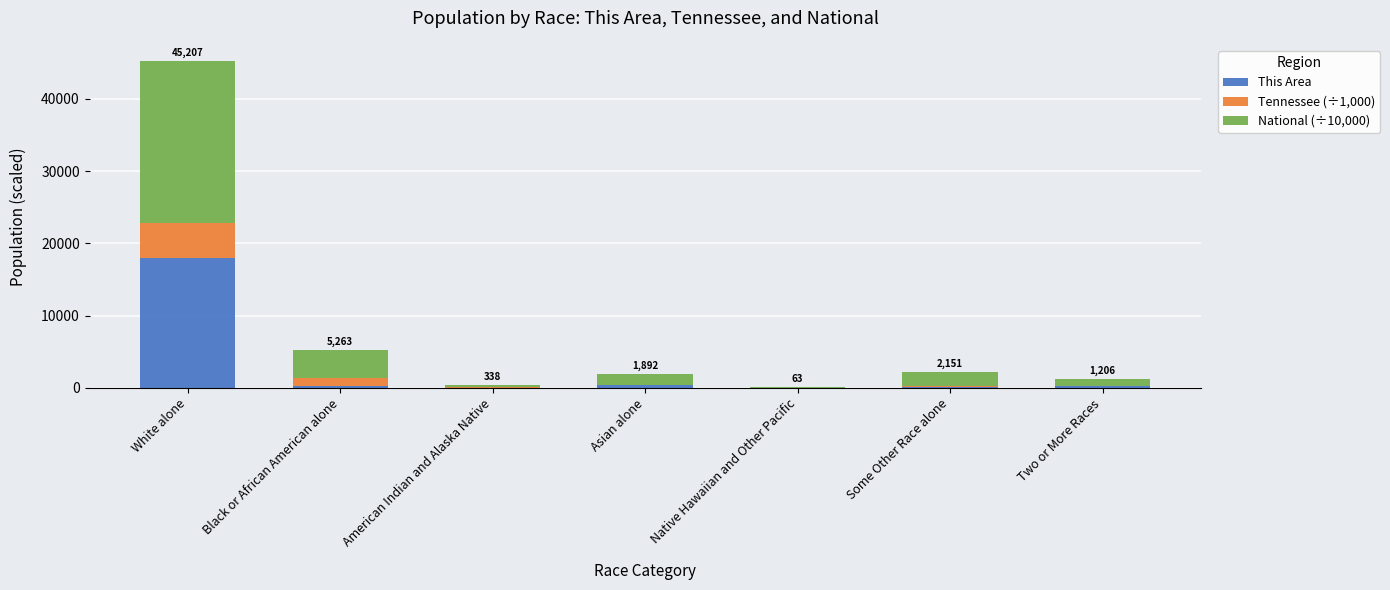

How many series are shown in this chart?

3